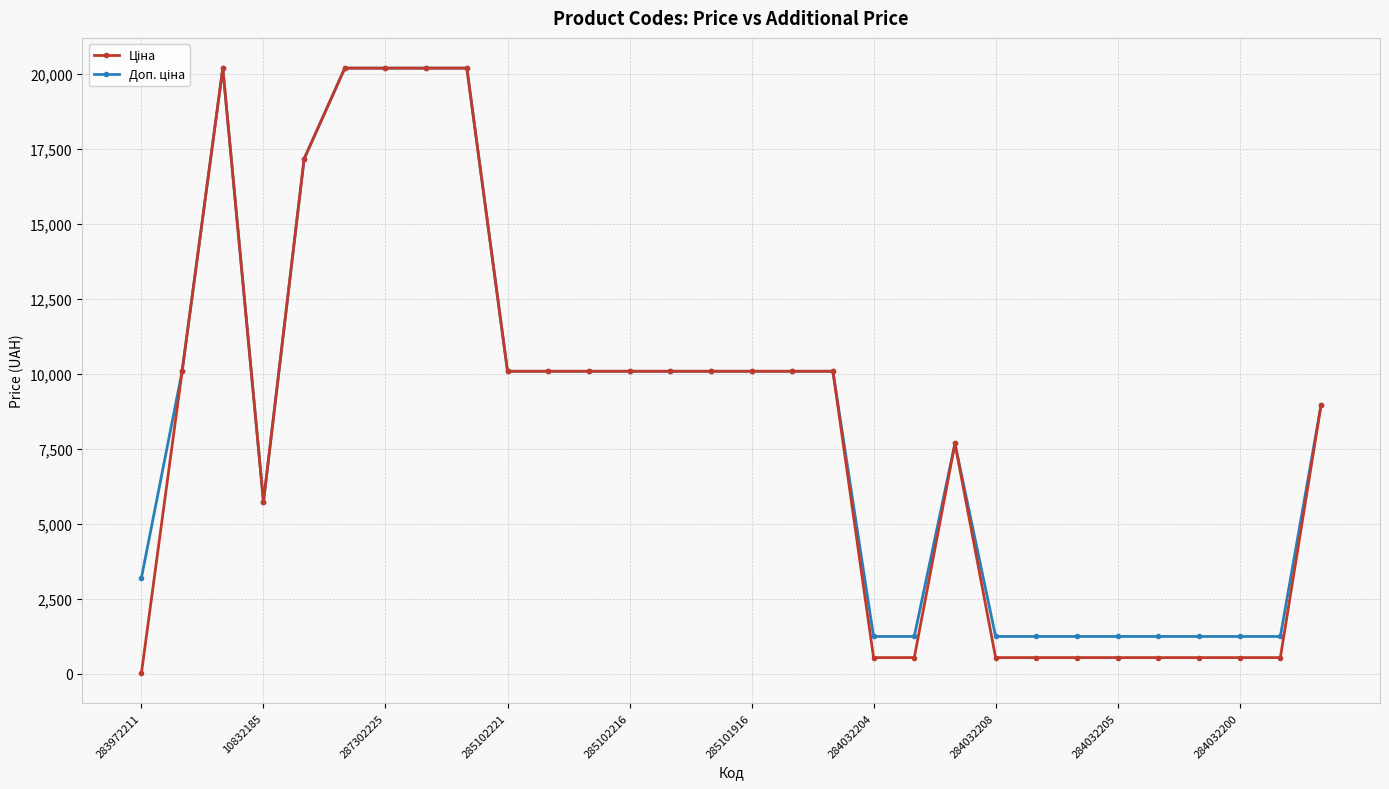

What is the maximum value shown in the chart?

20186.0